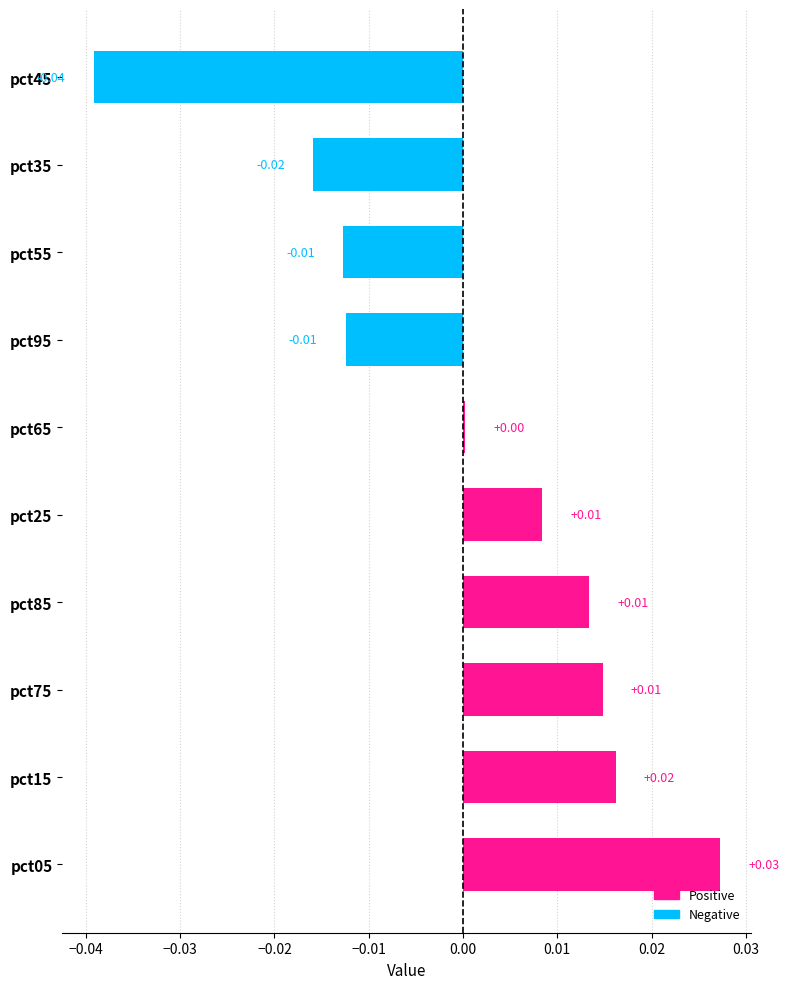

How many categories are shown in the chart?

10